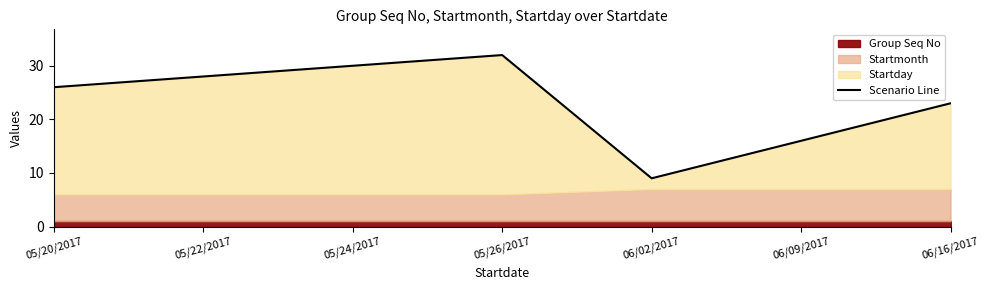

What is the smallest value displayed?

9